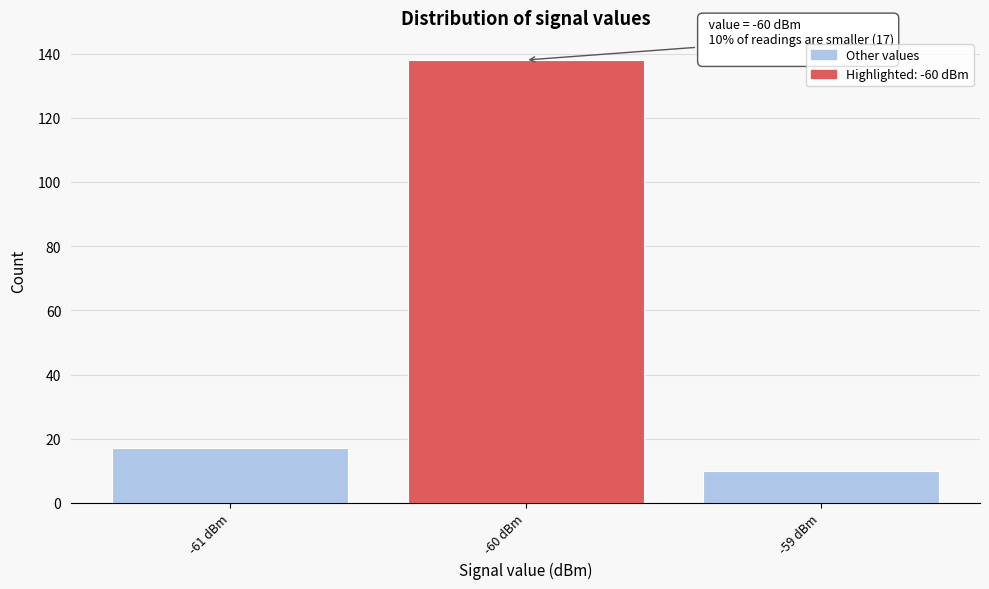

Which range on the x-axis has the tallest bar?

-60.5 to -59.5